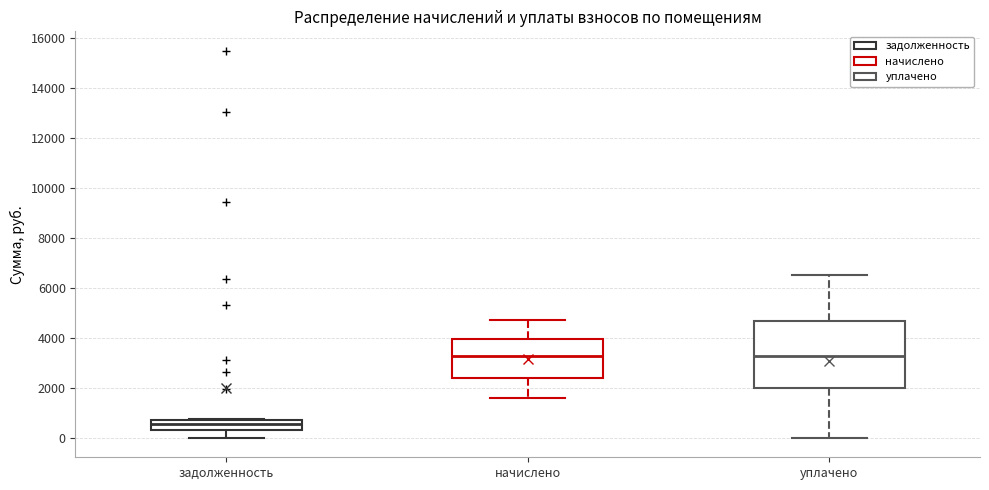

Which box is the tallest, from its lower edge to its upper edge?

уплачено